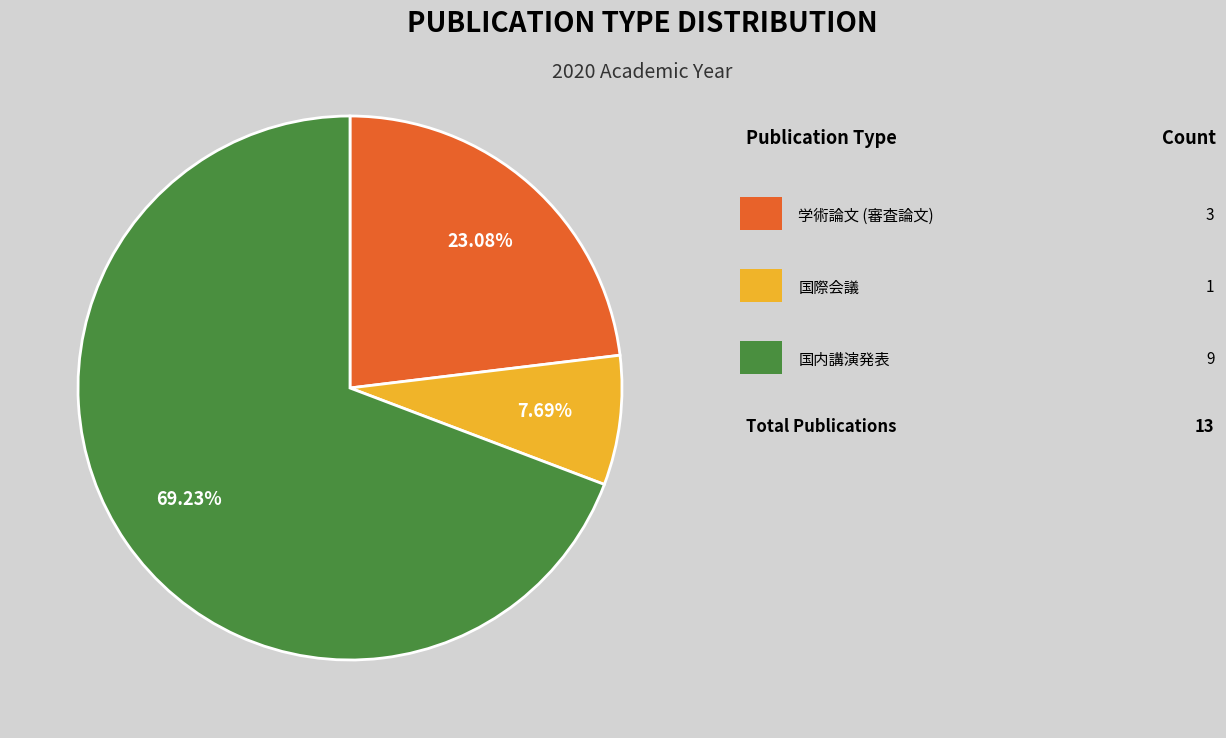

Is there any slice that represents more than half of the pie?

Yes